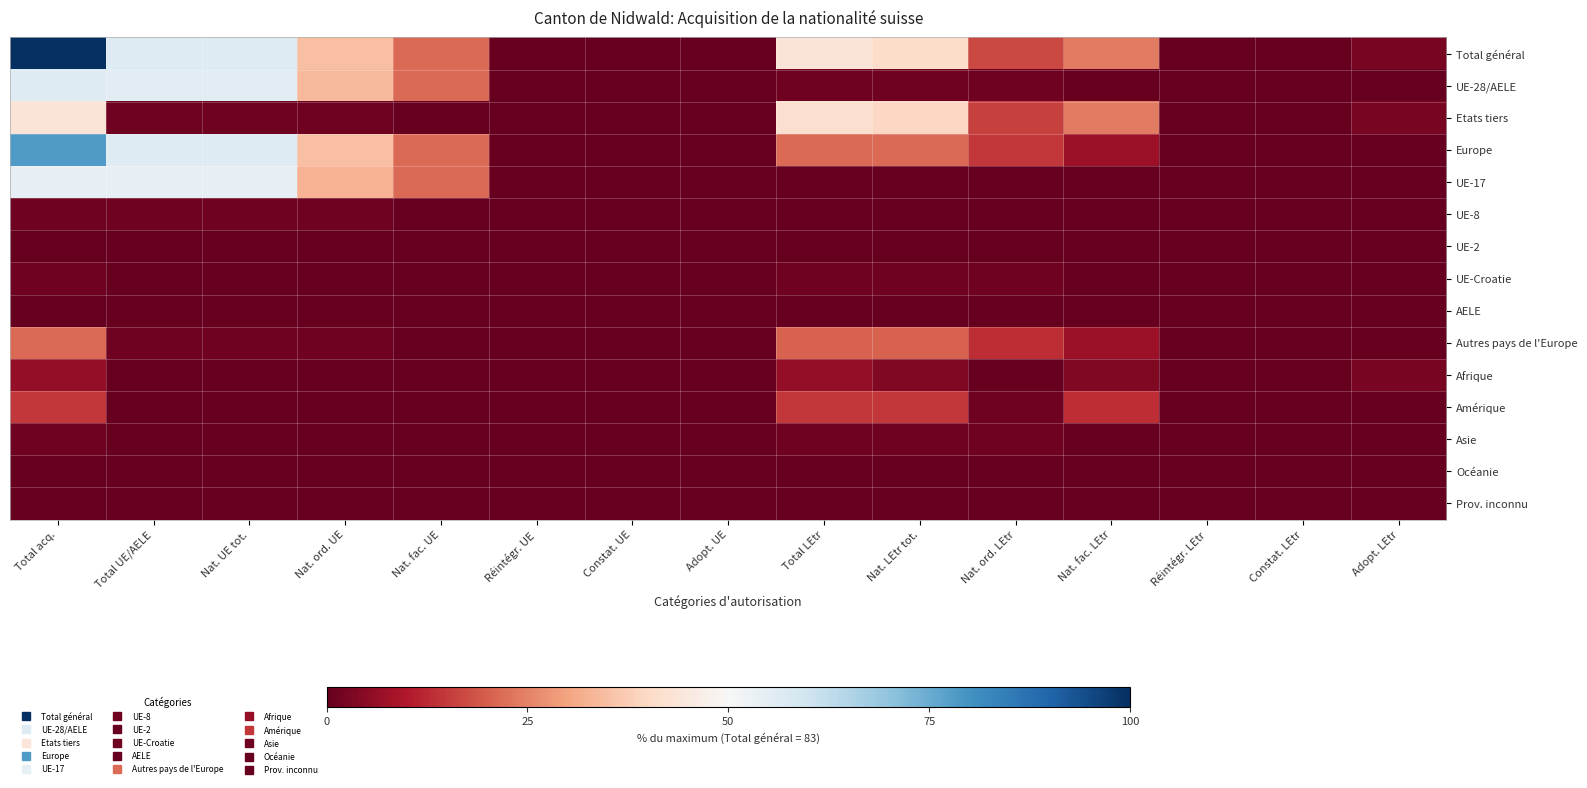

What is the greatest value displayed?

100.0